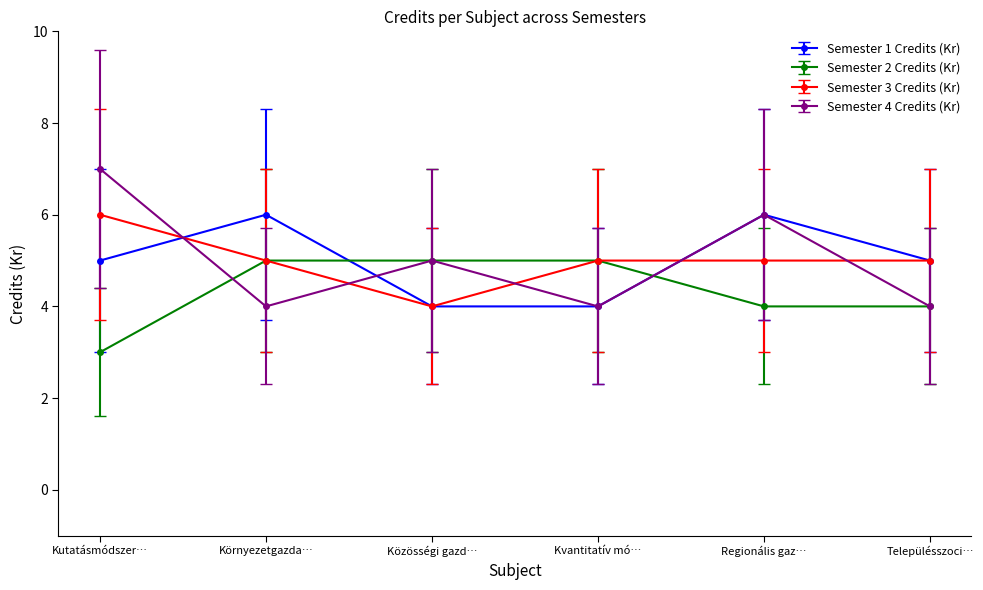

How many Semester 2 Credits (Kr) values are between 4 and 5?

5